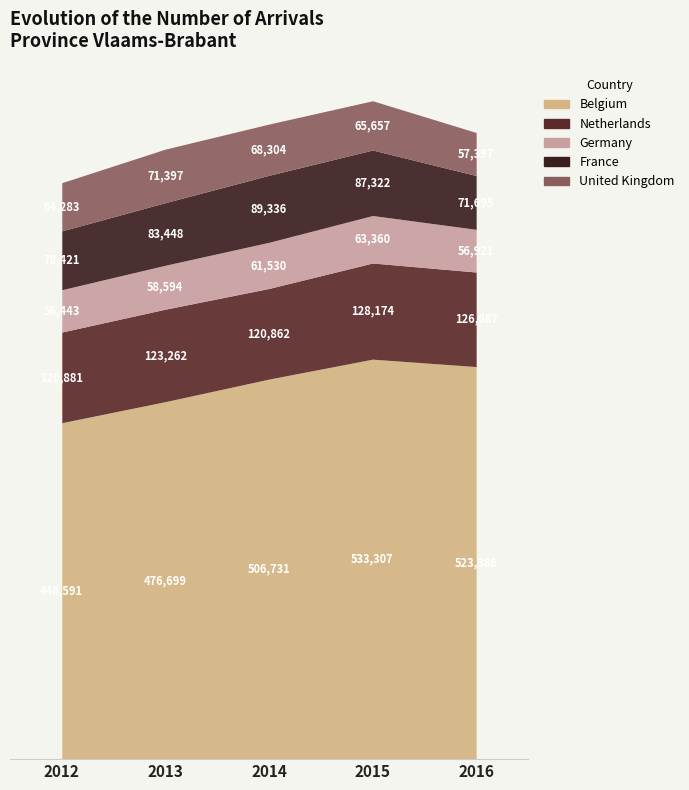

What are all the series names shown in the legend?

Belgium, Netherlands, Germany, France, United Kingdom